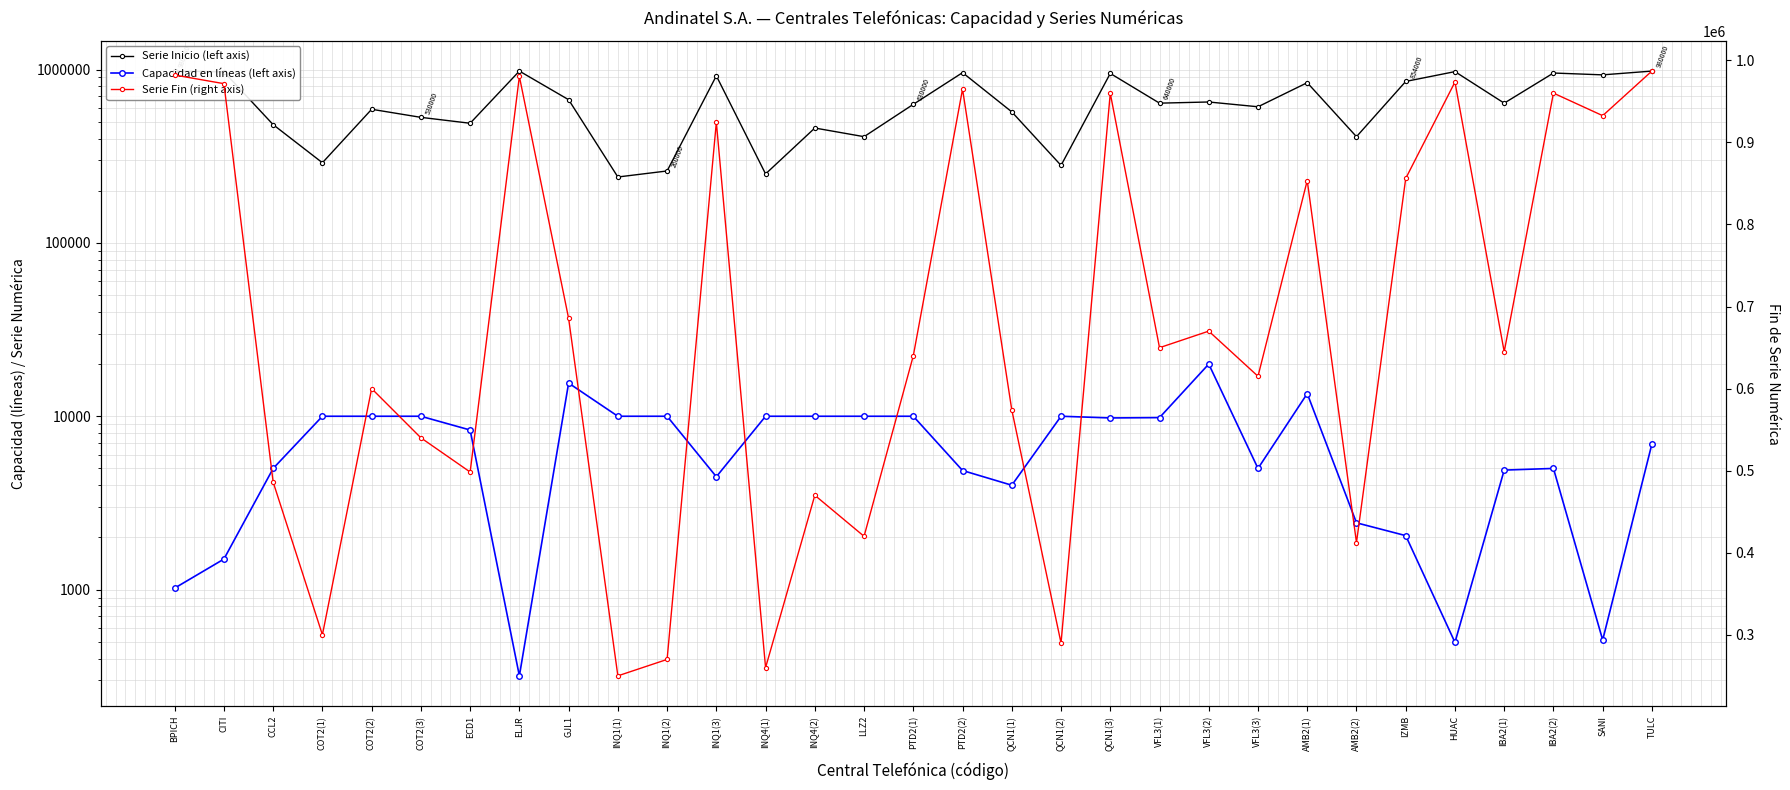

Is the value of Serie Inicio (left axis) at CITI greater than the value of Serie Fin (right axis) at HUAC?

No